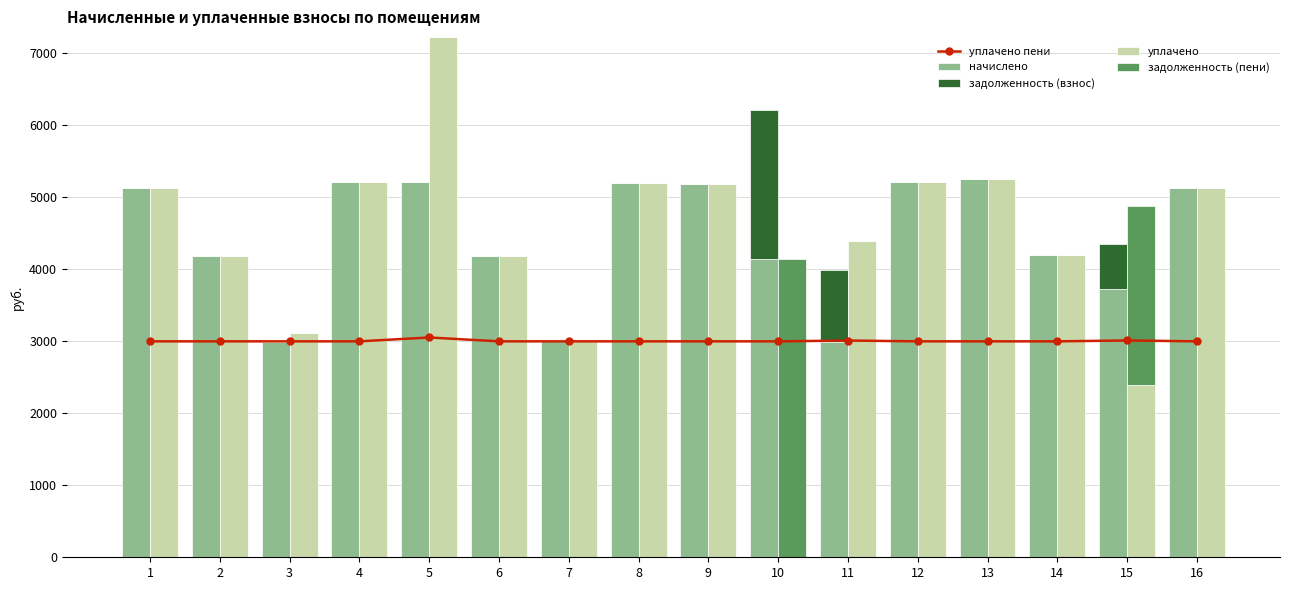

Between 7 and 16, which series saw the biggest shift?

начислено